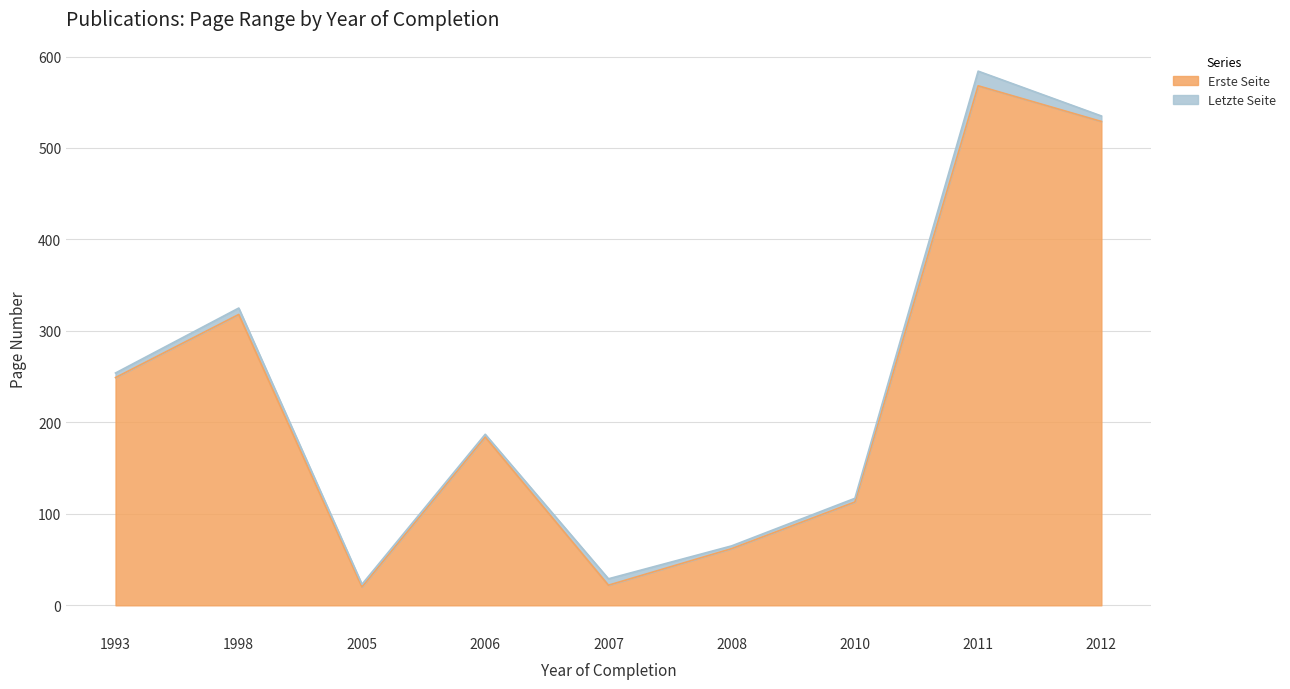

Does the chart display data point markers on the line(s)?

No